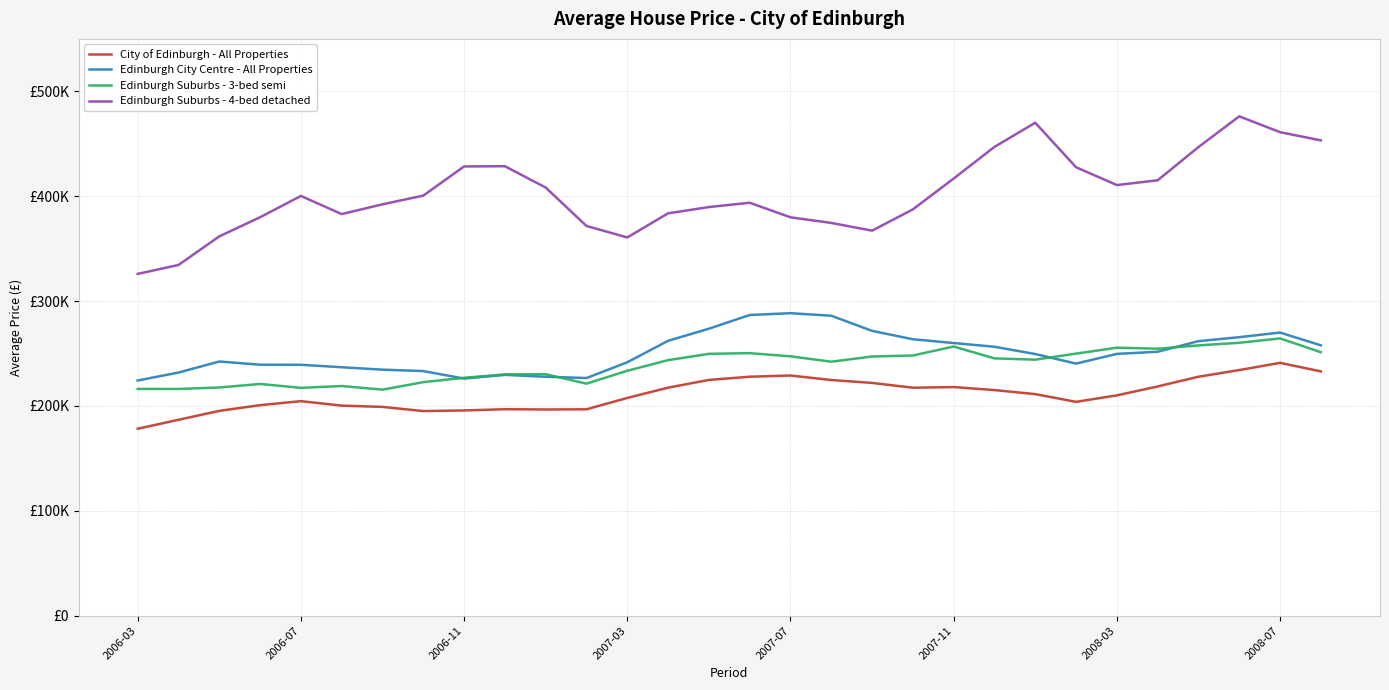

Is this an area chart (filled region under the line)?

No